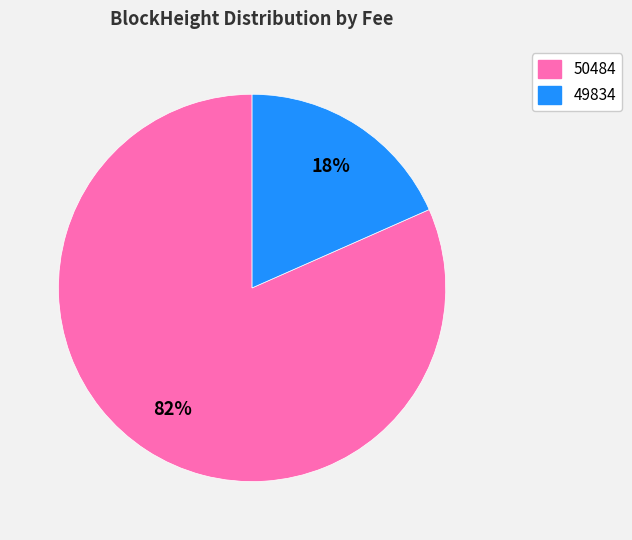

Rank the categories by value from highest to lowest.

50484, 49834